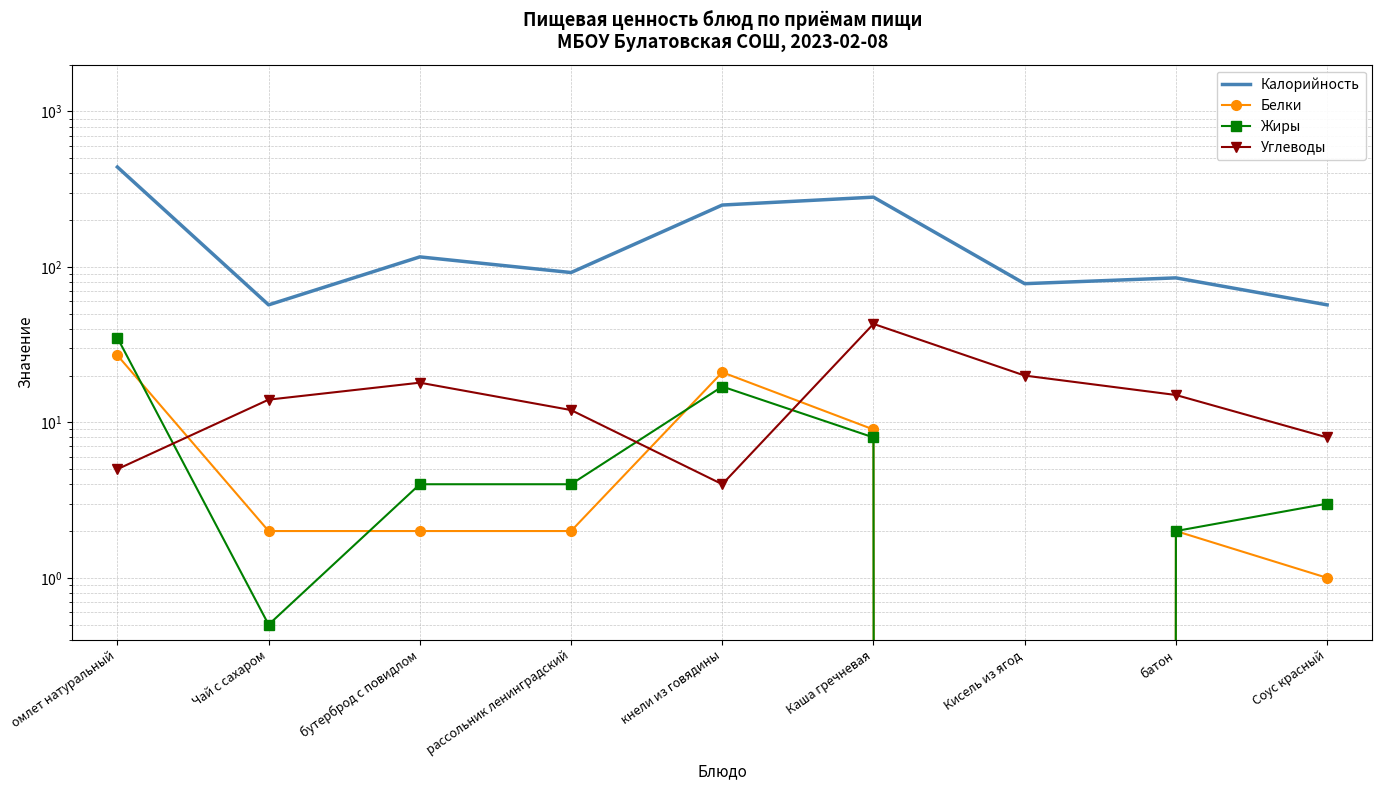

Count the number of categories in the chart.

9